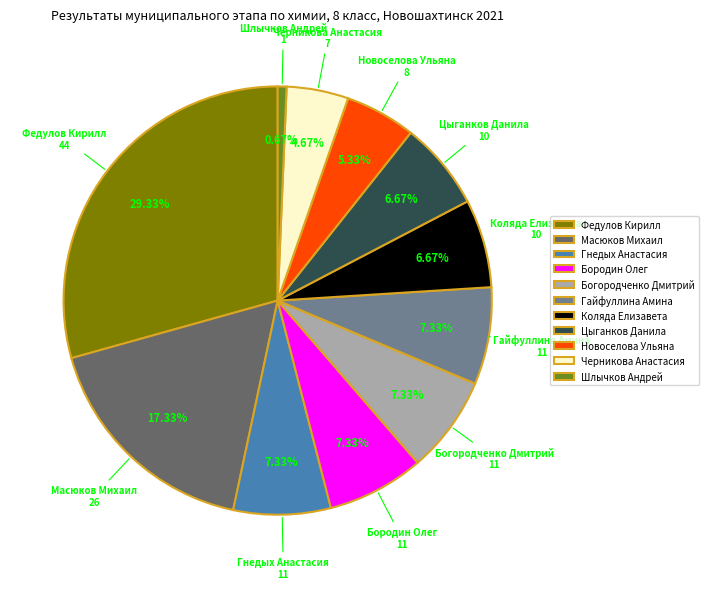

Does Шлычков Андрей represent more than half of the total?

No